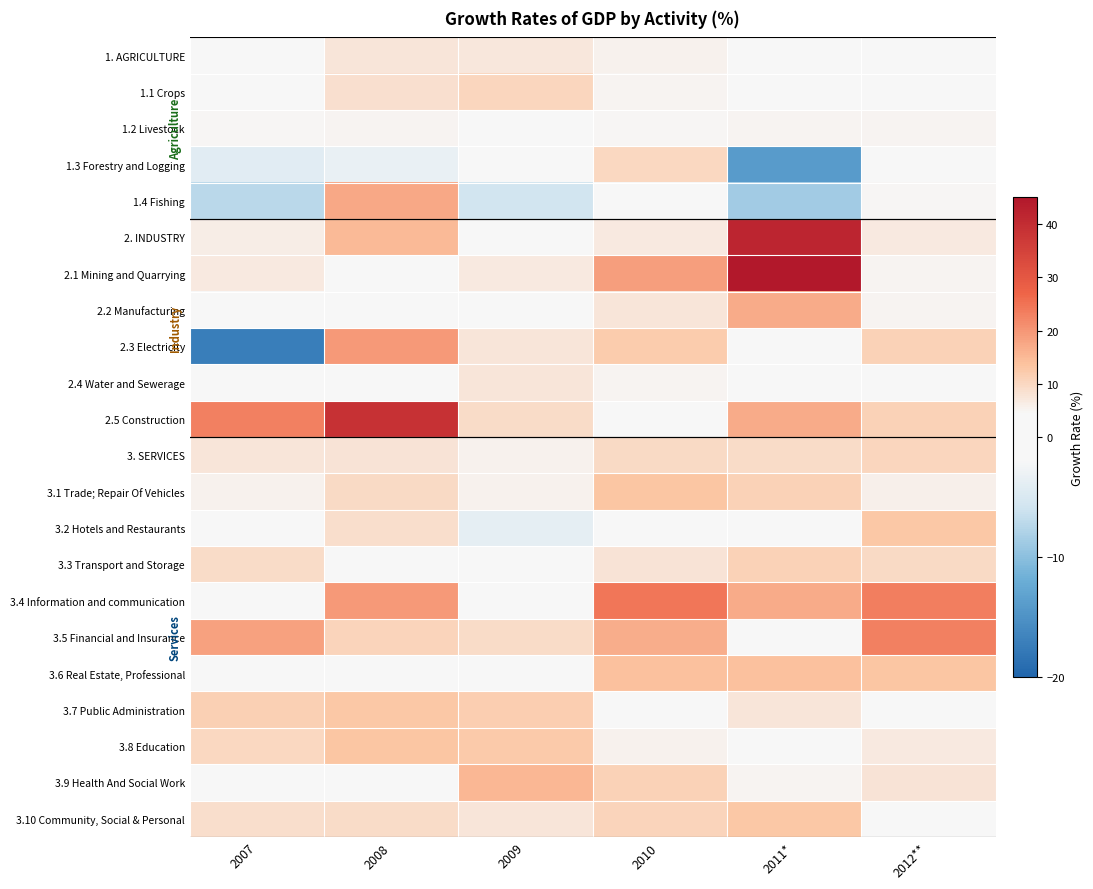

At which category is the sum across all series the highest?

2008